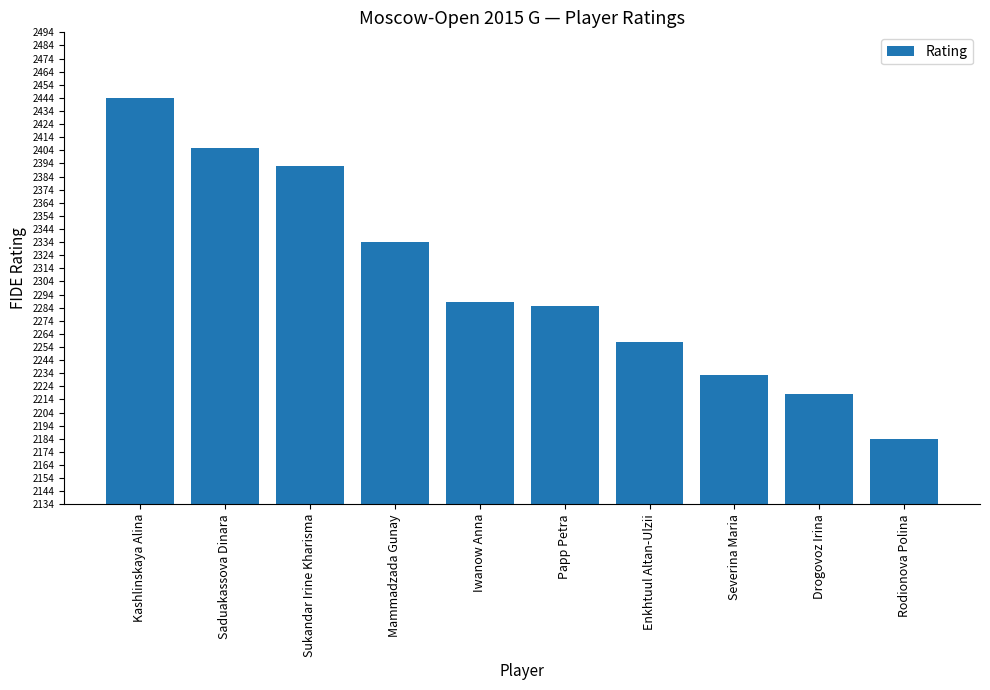

What is the sum of all values?

23042